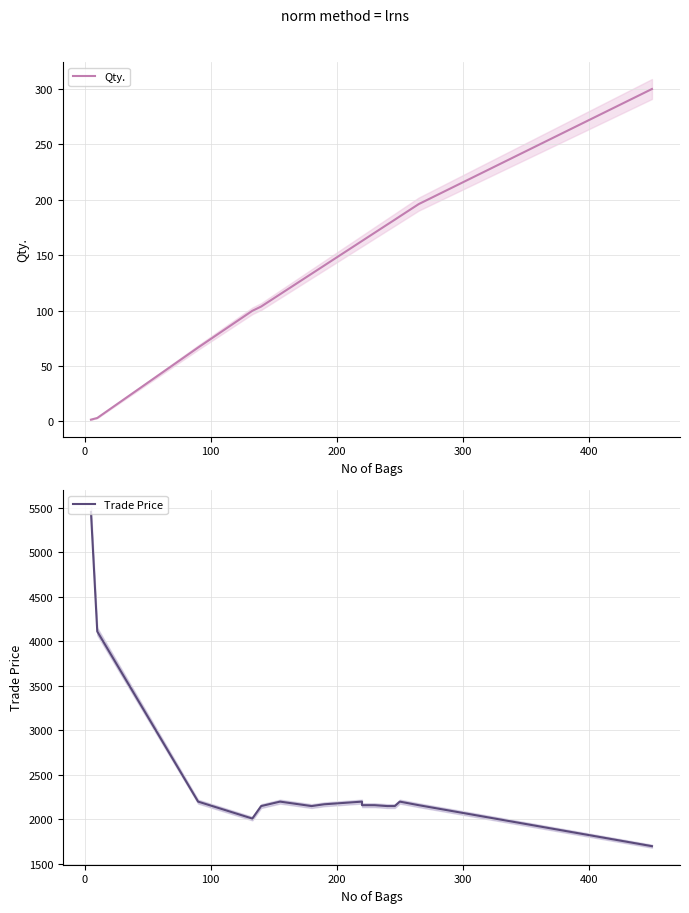

Reading right to left, list all the values displayed in this chart.

Qty.: 300.0	196.1	185.0	182.0	177.6	170.2	162.8	162.8	140.6	133.2	133.2	114.7	103.6	99.7	66.6	3.0	1.5
Trade Price: 1700.0	2160.0	2200.0	2150.0	2150.0	2160.0	2160.0	2200.0	2170.0	2150.0	2150.0	2200.0	2150.0	2010.0	2200.0	4110.0	5452.0